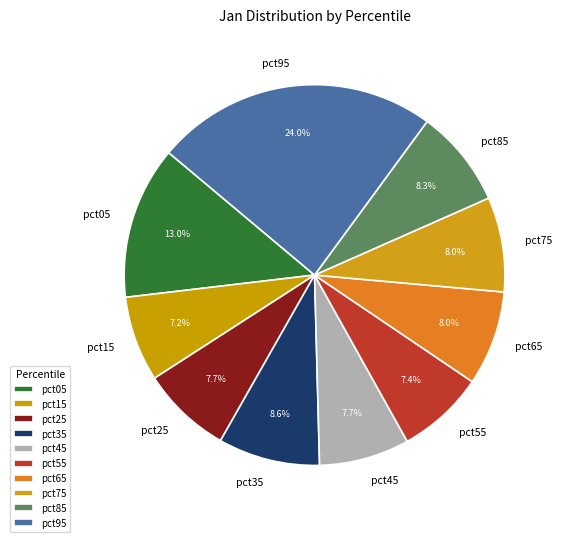

Which category has the biggest portion of the pie?

pct95